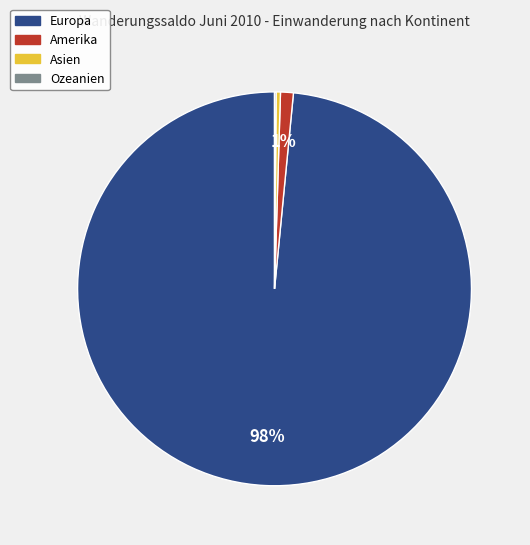

Is there any slice that represents more than half of the pie?

Yes